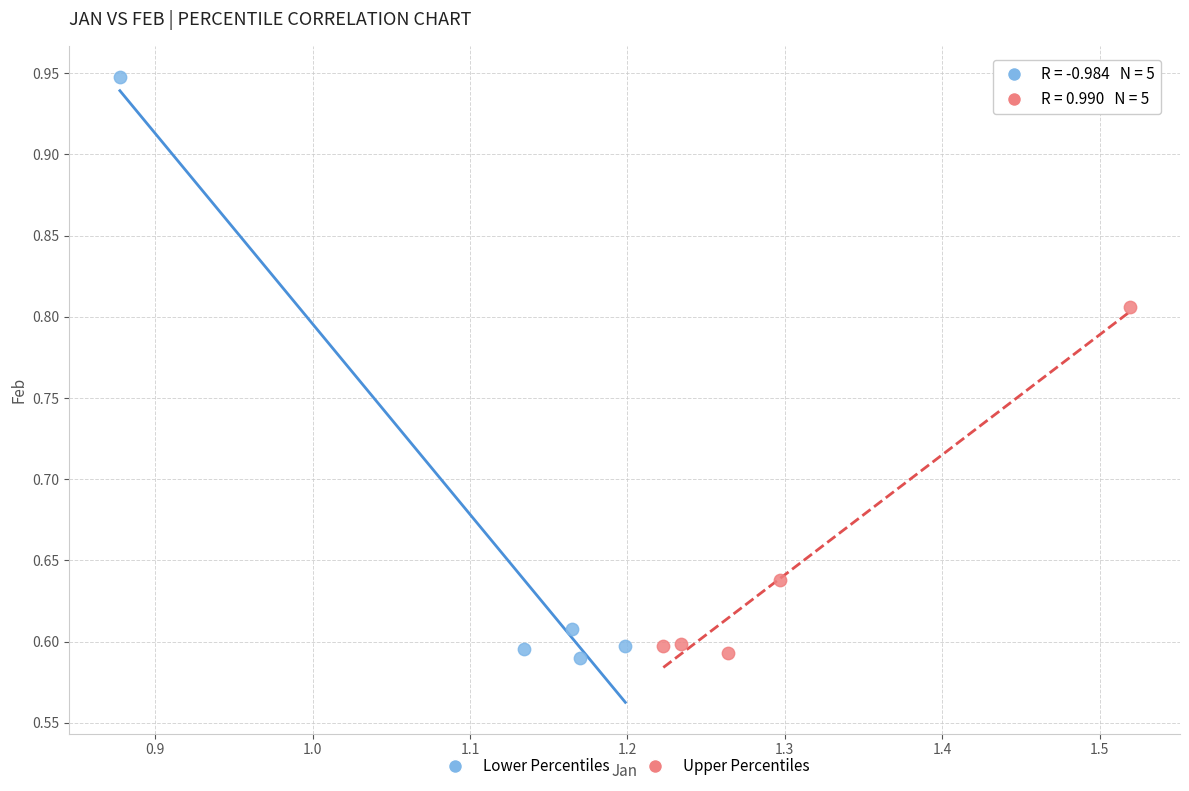

Which series has the largest Y range (max minus min)?

Lower Percentiles